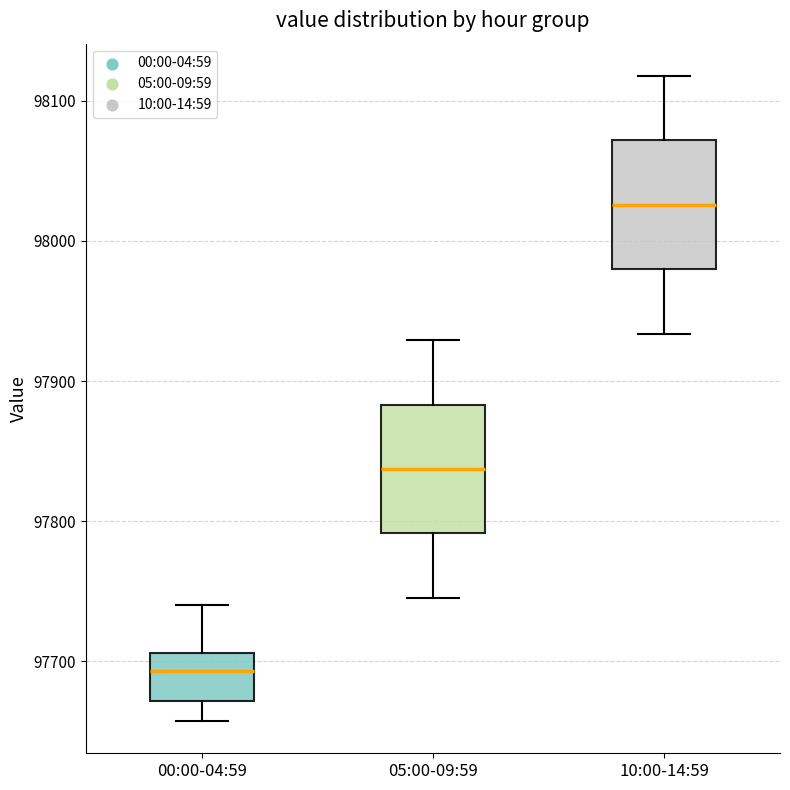

Where is the upper edge of the box for 05:00-09:59 on the y-axis? The values are not printed on the chart, so give them approximately, as read against the axis.

97880